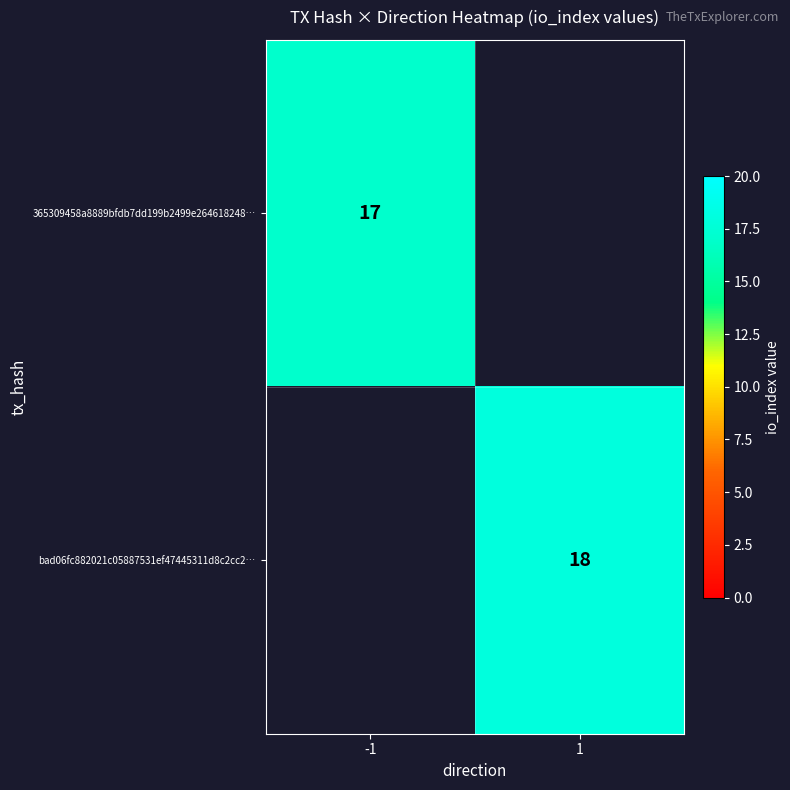

Is the value of 365309458a8889bfdb7dd199b2499e264618248… at -1 greater than the value of bad06fc882021c05887531ef47445311d8c2cc2… at 1?

No